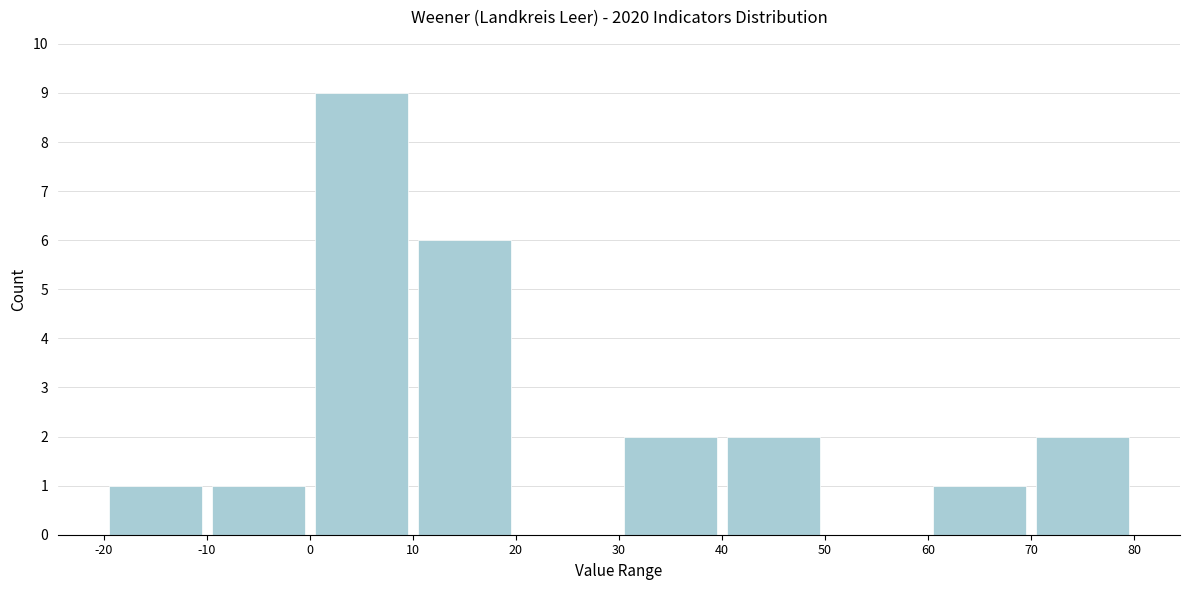

Reading left to right, list every bar in this chart as the range it spans on the x-axis followed by its height. The values are not printed on the chart, so give them approximately, as read against the axis.

-20 to -10: 1
-10 to 0: 1
0 to 10: 9
10 to 20: 6
20 to 30: 0
30 to 40: 2
40 to 50: 2
50 to 60: 0
60 to 70: 1
70 to 80: 2